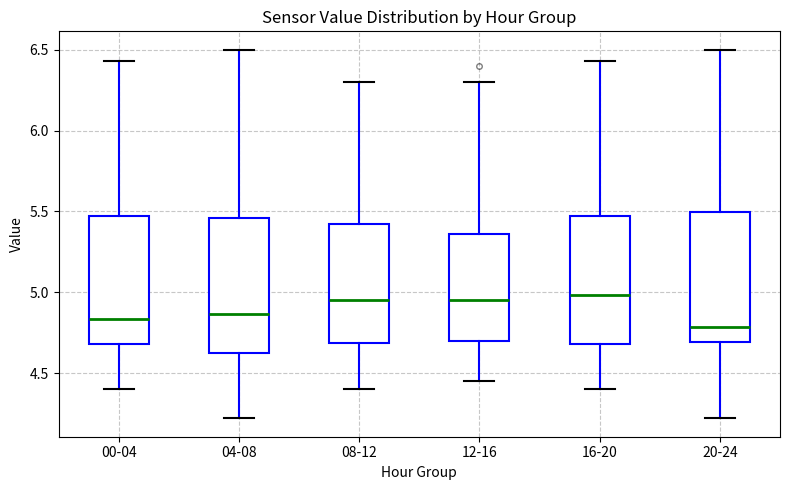

Reading left to right, read every box against the y-axis: the position of its median line, the range the box covers, and the ends of its whiskers. The values are not printed on the chart, so give them approximately, as read against the axis.

00-04: median 4.85, box 4.70 to 5.45, whiskers 4.40 to 6.45
04-08: median 4.85, box 4.65 to 5.45, whiskers 4.20 to 6.50
08-12: median 4.95, box 4.70 to 5.45, whiskers 4.40 to 6.30
12-16: median 4.95, box 4.70 to 5.35, whiskers 4.45 to 6.30
16-20: median 5.00, box 4.70 to 5.45, whiskers 4.40 to 6.45
20-24: median 4.80, box 4.70 to 5.50, whiskers 4.20 to 6.50